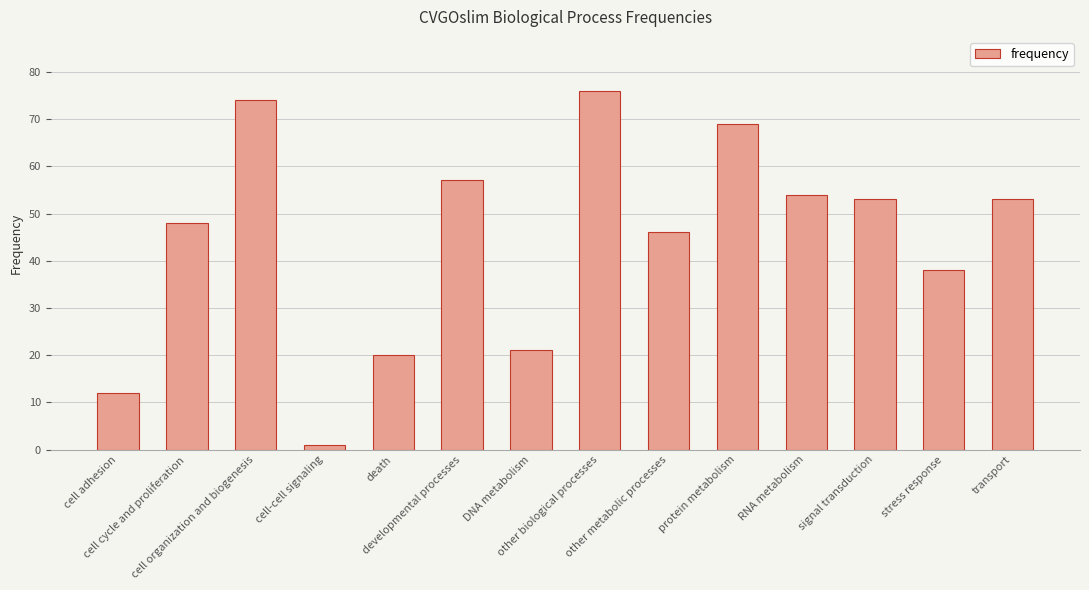

Between cell adhesion and death, which is larger?

death